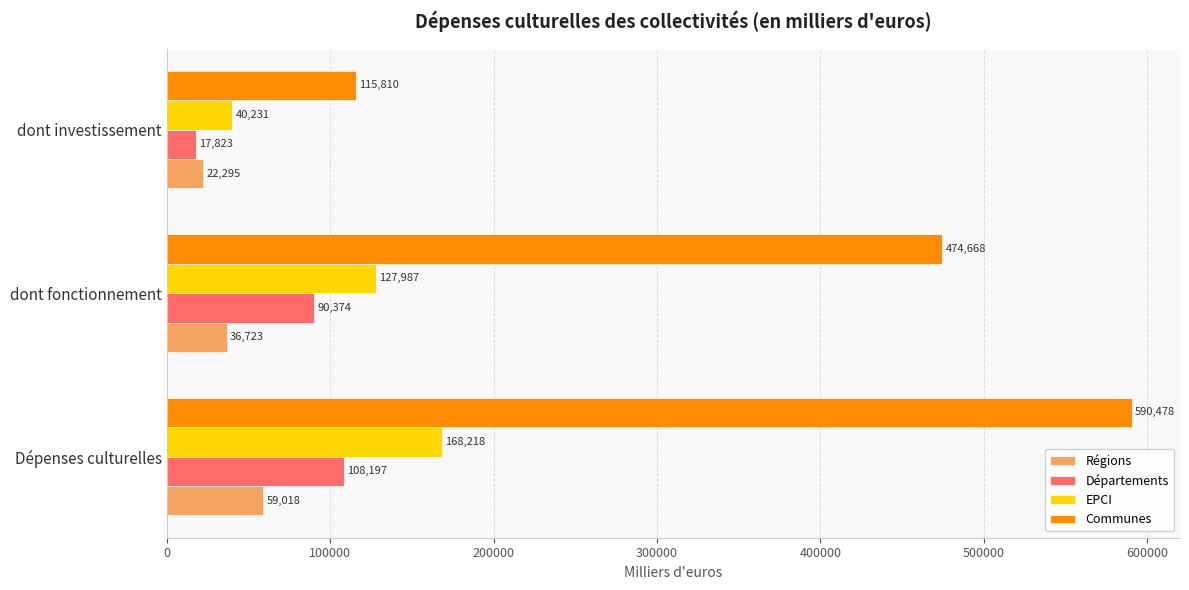

True or false: EPCI has a value of 72130.1 at dont fonctionnement.

False